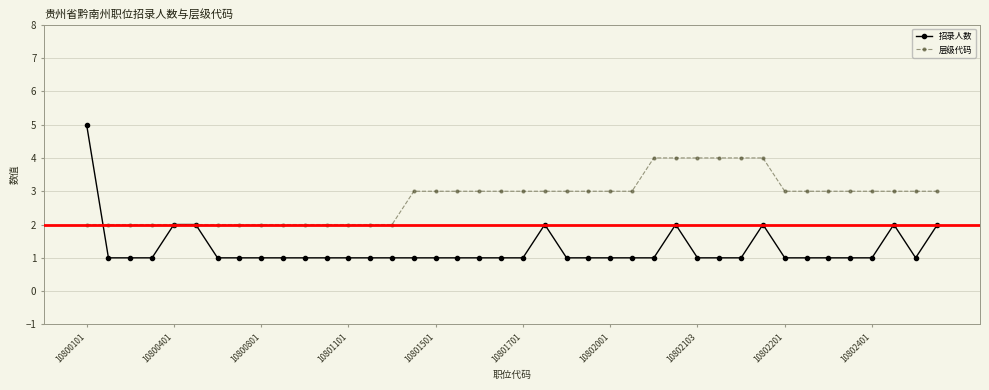

What is the greatest value displayed?

5